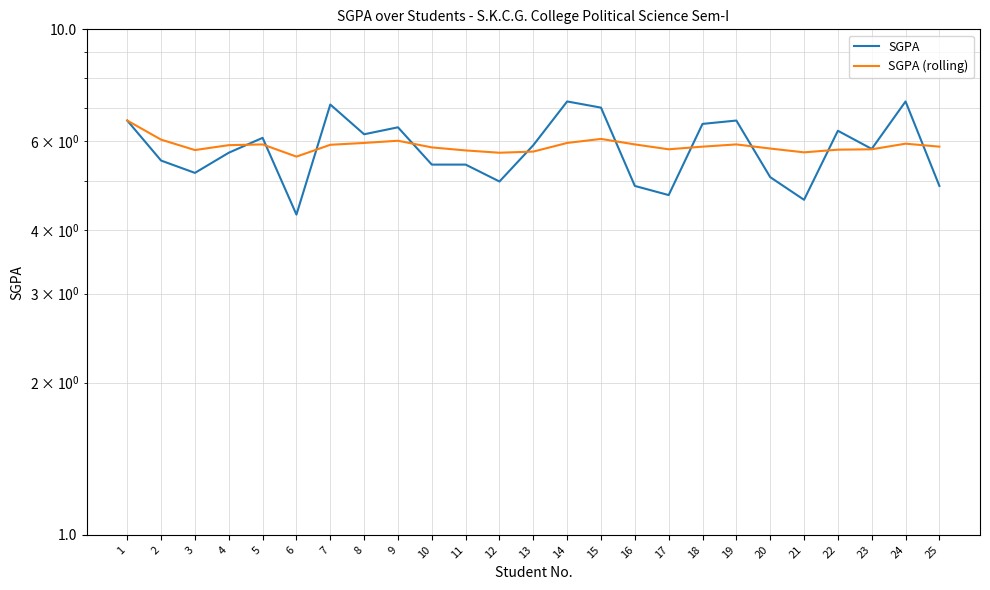

In SGPA (rolling), how many points are lower than both neighbors (excluding endpoints)?

5